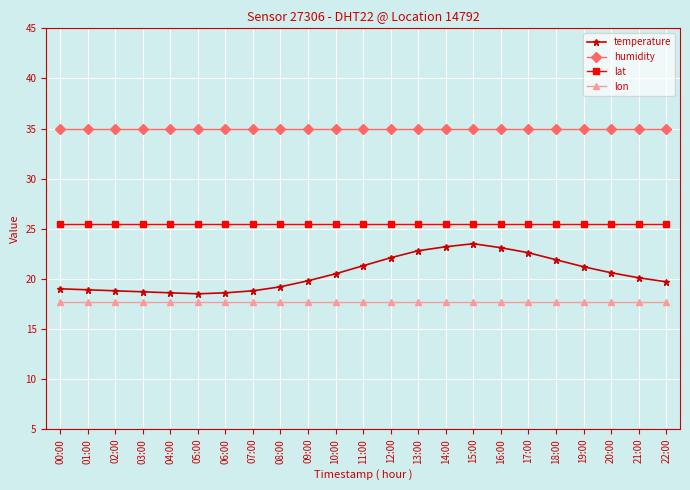

What is the greatest value displayed?

35.0